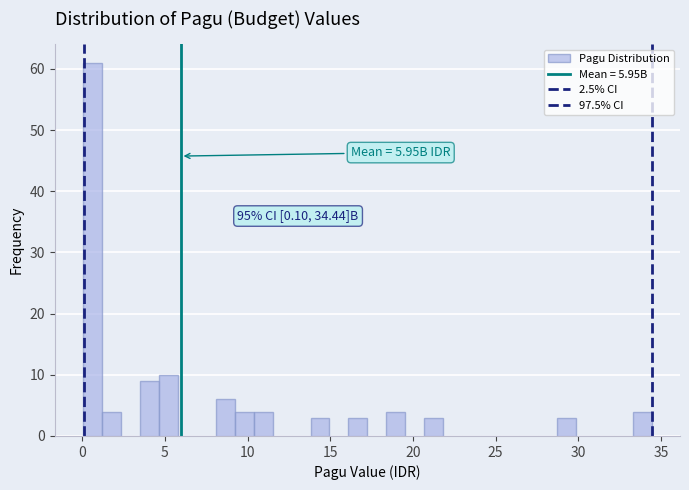

Read against the x-axis, roughly where is the centre of the tallest bar?

0.5